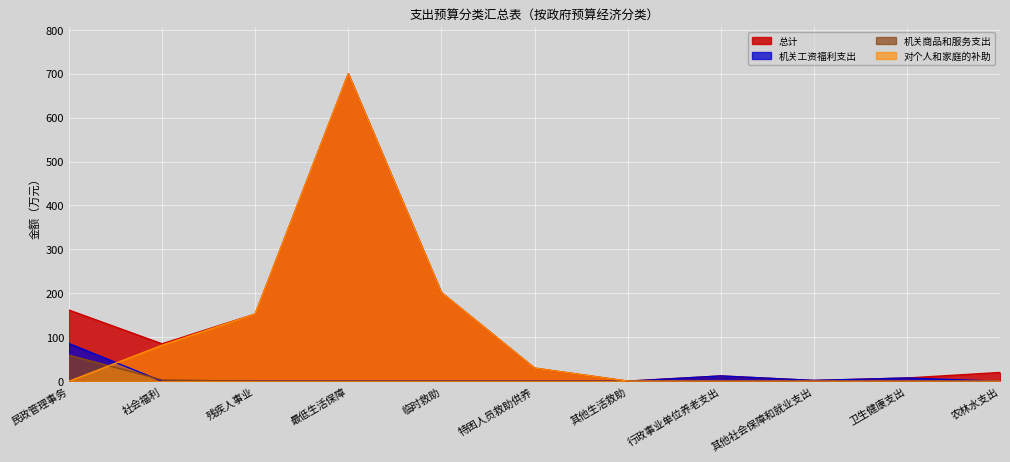

At how many categories does at least one series exceed 286?

1